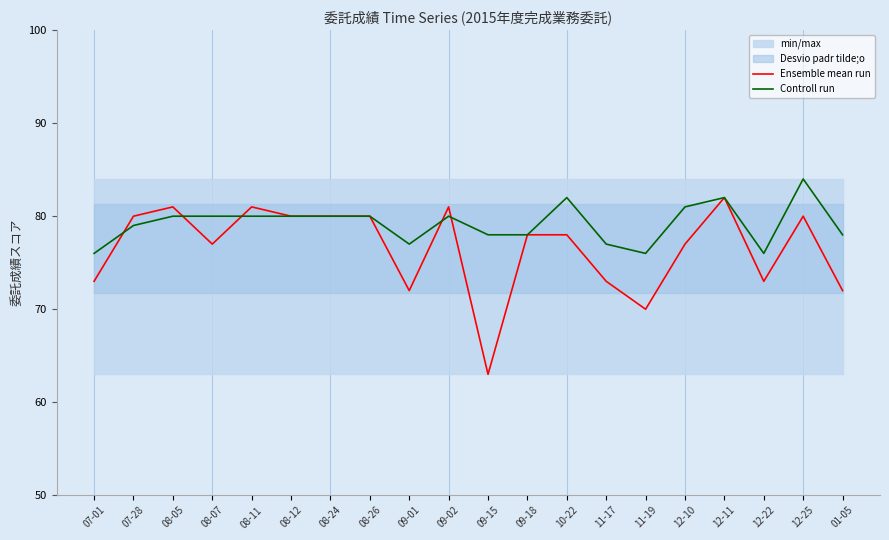

What is the label of the 14th point from the left?

11-17